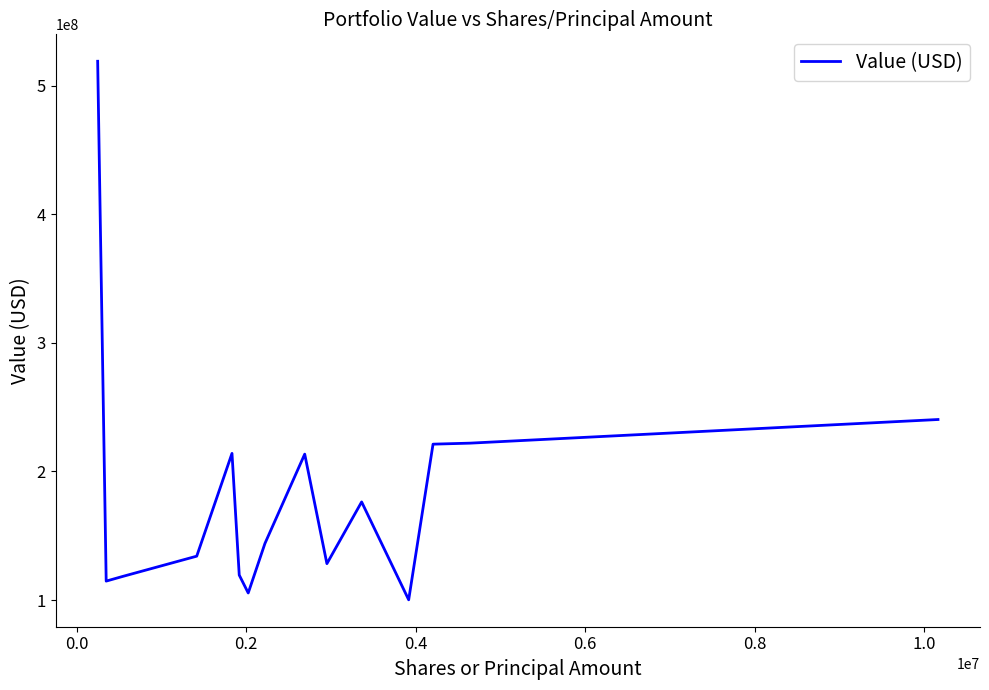

What is the minimum value shown in the chart?

100193000